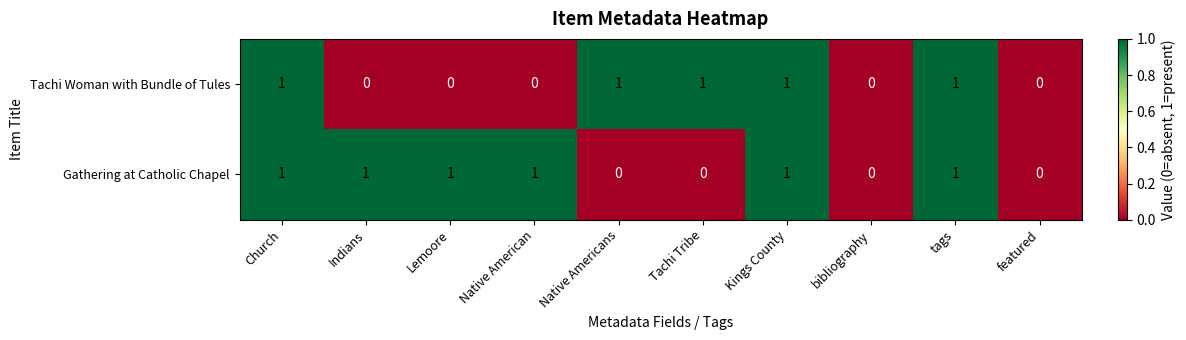

Between Native American and Kings County, which series saw the biggest shift?

Tachi Woman with Bundle of Tules